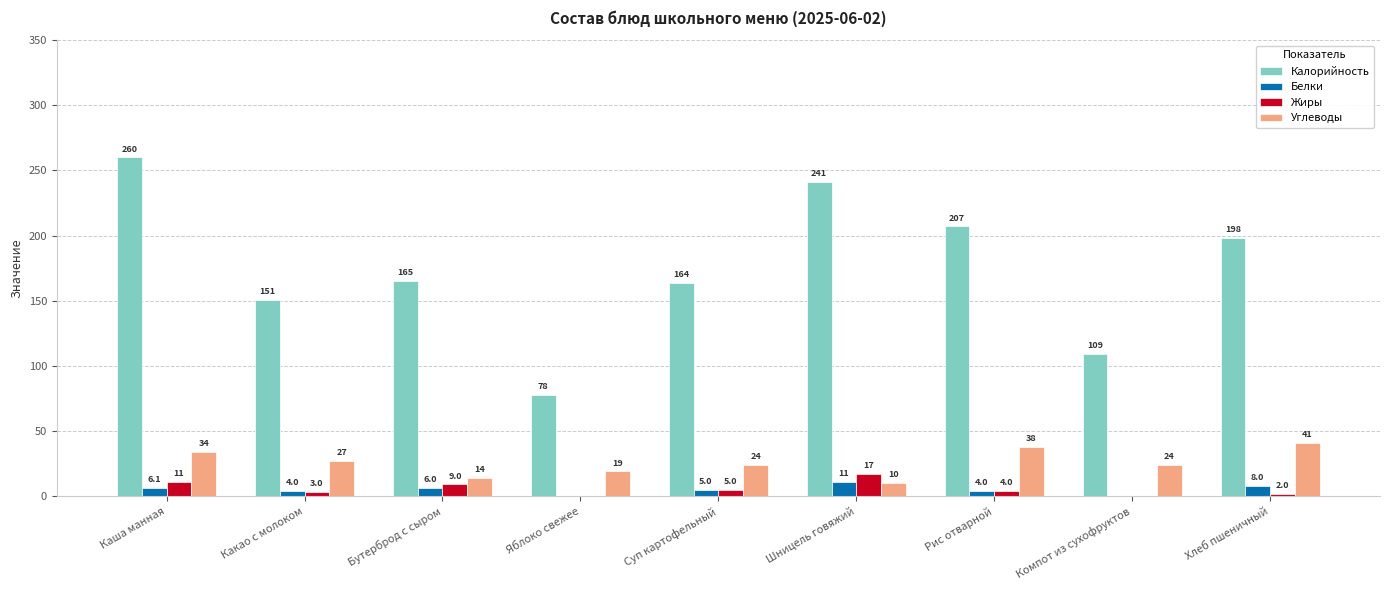

What are all the series names shown in the legend?

Калорийность, Белки, Жиры, Углеводы